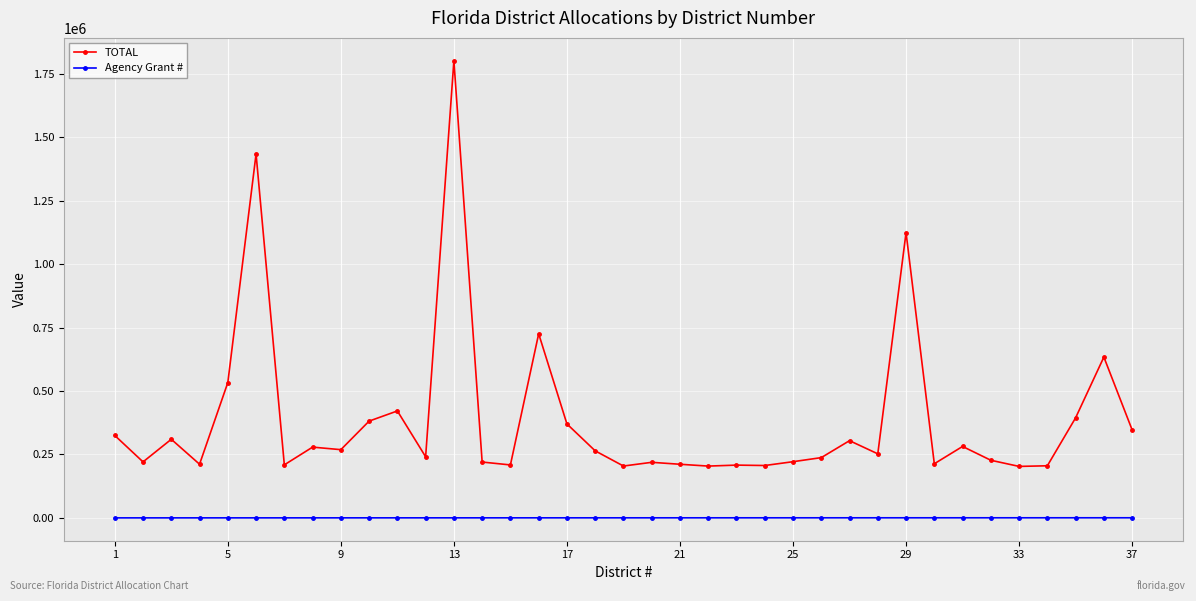

How many data points does each series have?

37